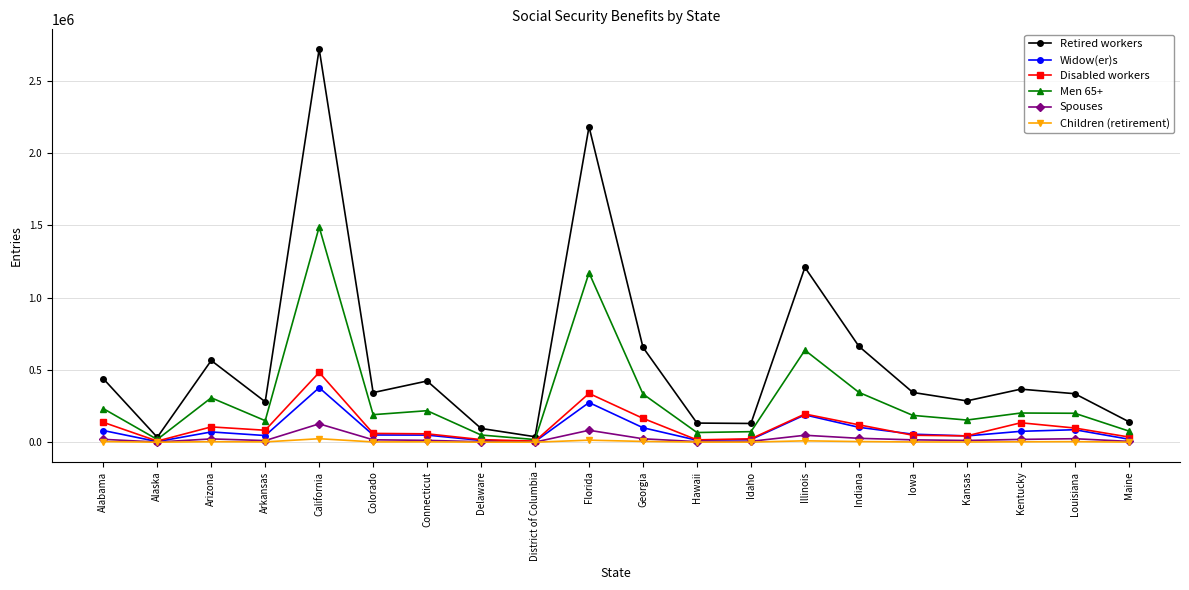

The value of Disabled workers at Illinois is 314671. True or false?

False